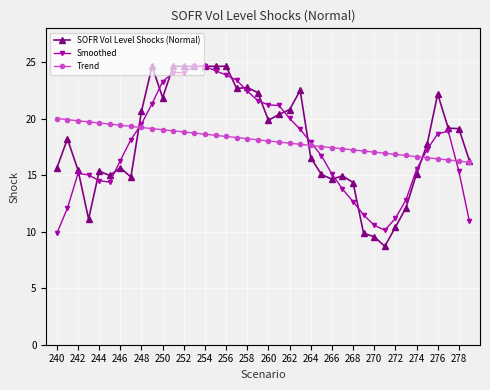

Which series has the widest spread of values?

SOFR Vol Level Shocks (Normal)